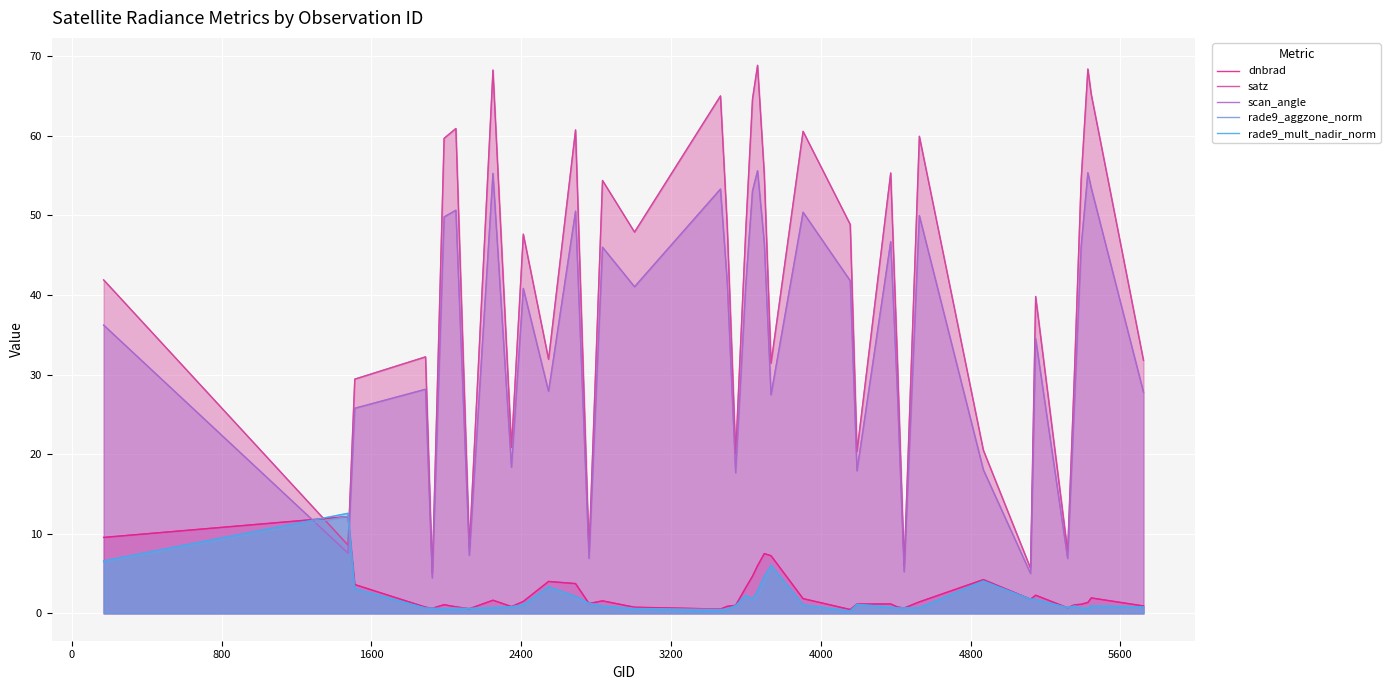

True or false: scan_angle and rade9_aggzone_norm cross at least once.

True